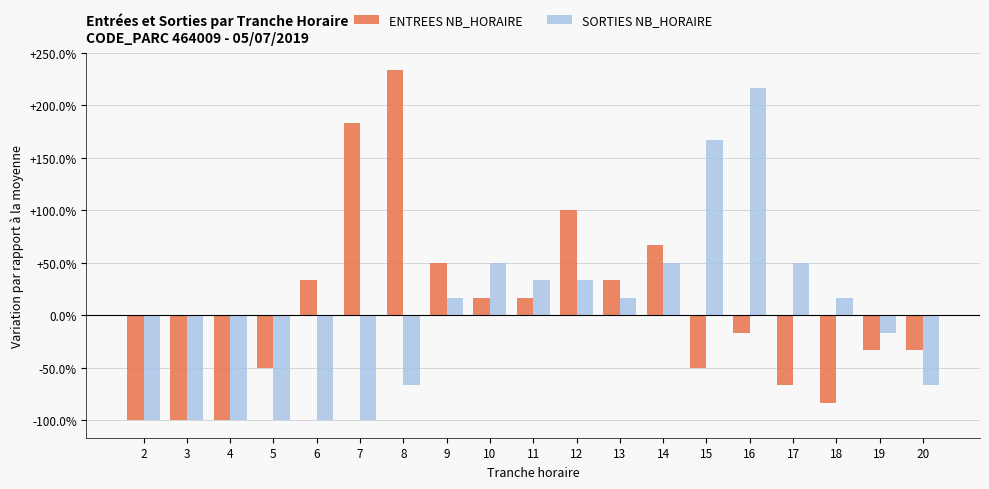

What are all the series names shown in the legend?

ENTREES NB_HORAIRE, SORTIES NB_HORAIRE